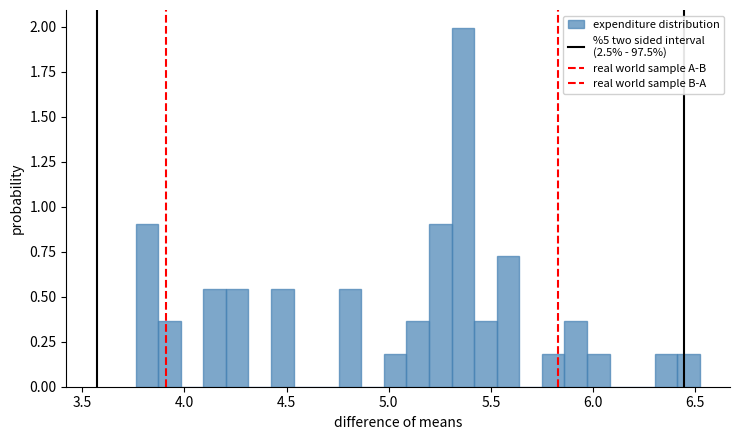

Read against the x-axis, roughly where is the centre of the tallest bar?

5.35